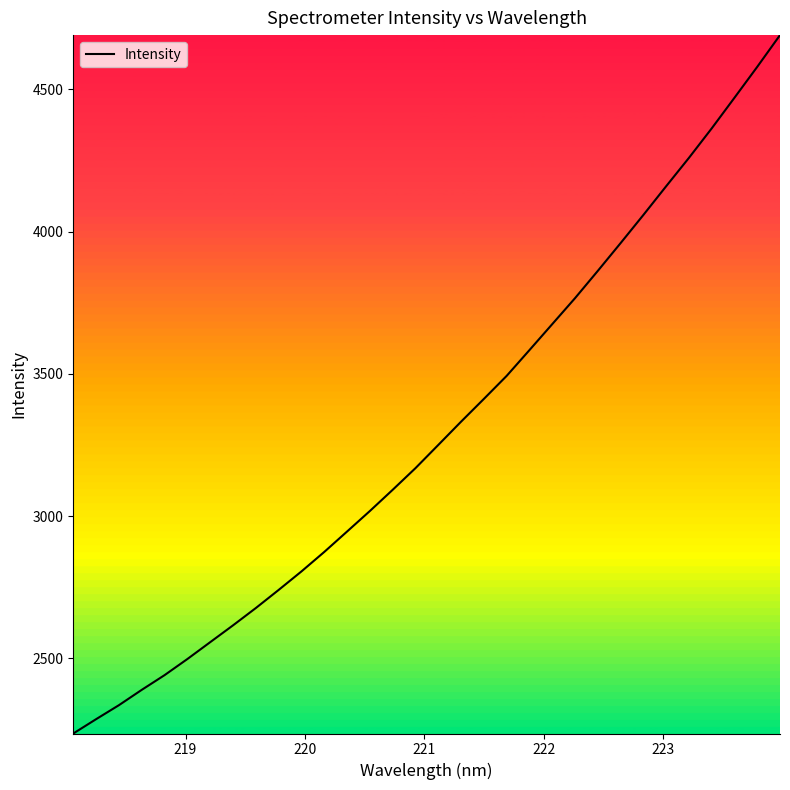

What is the minimum value shown in the chart?

2236.3